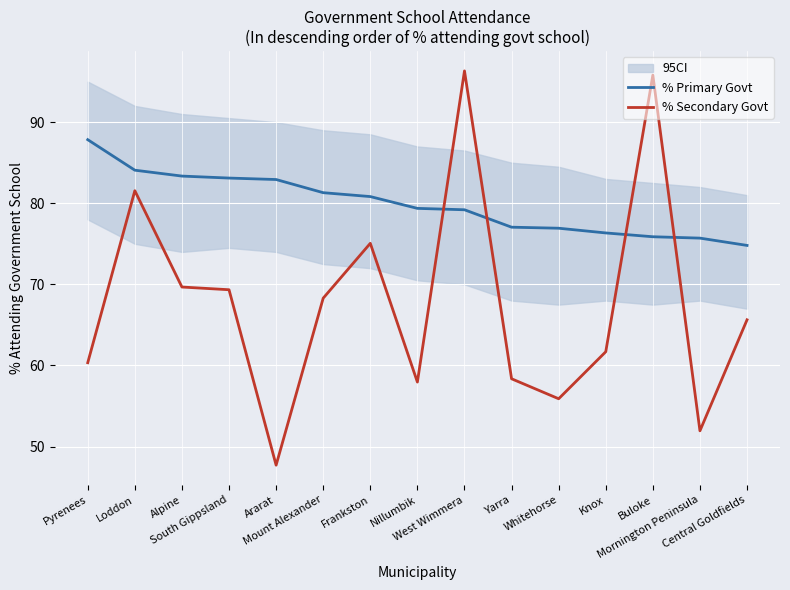

What is the maximum value for % Primary Govt?

87.8